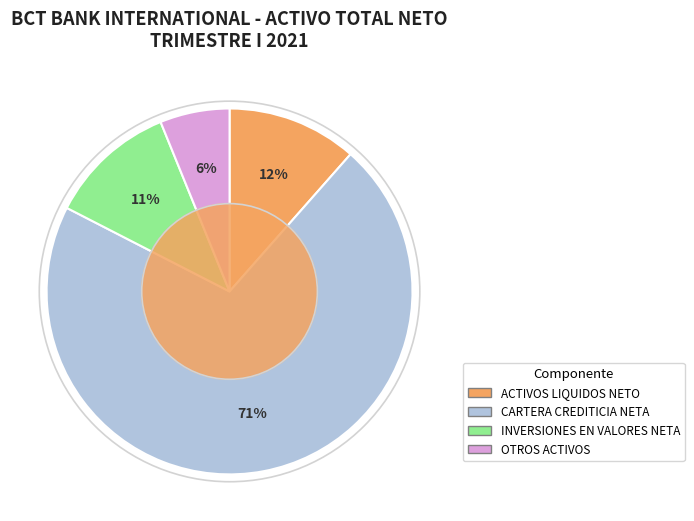

To the nearest percent, what is the average slice percentage?

25%